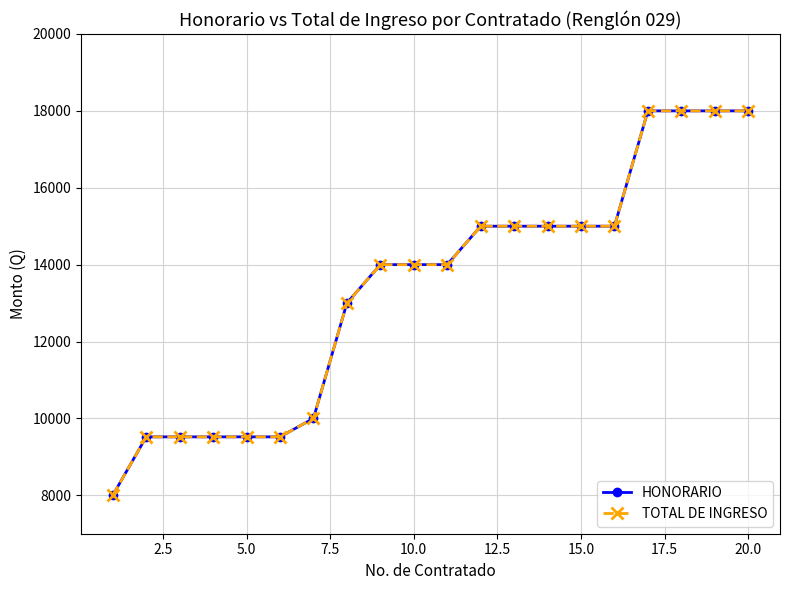

Does the chart have visible grid lines?

Yes